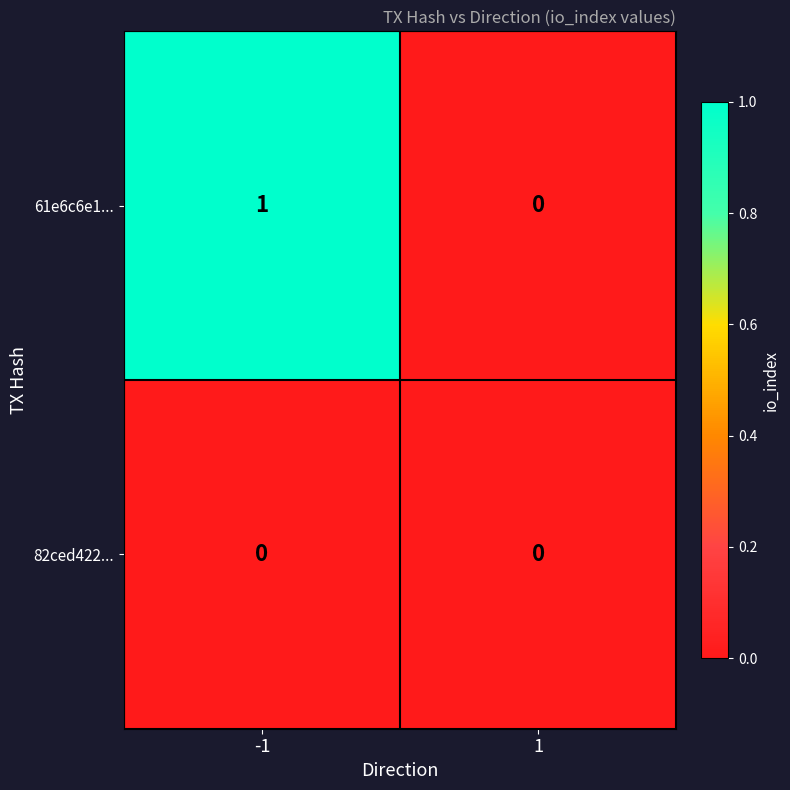

What is the greatest value displayed?

1